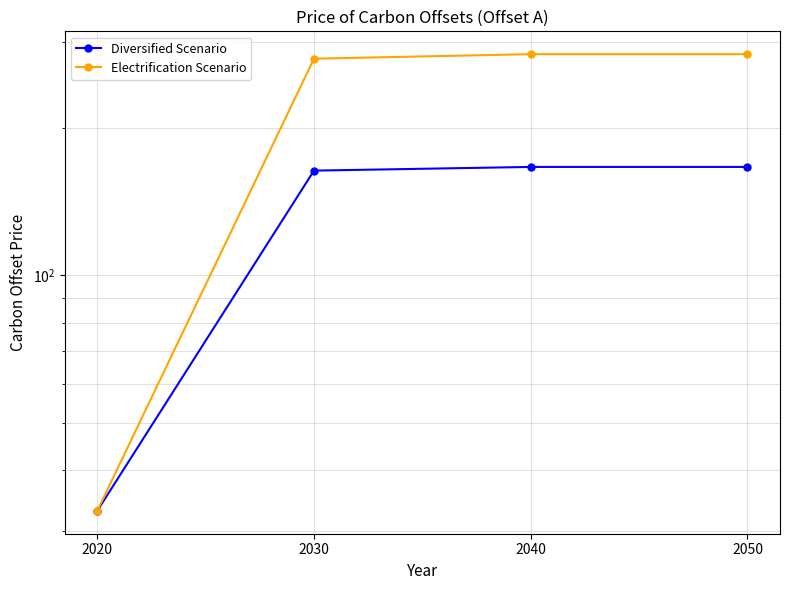

What is the minimum value shown in the chart?

33.0